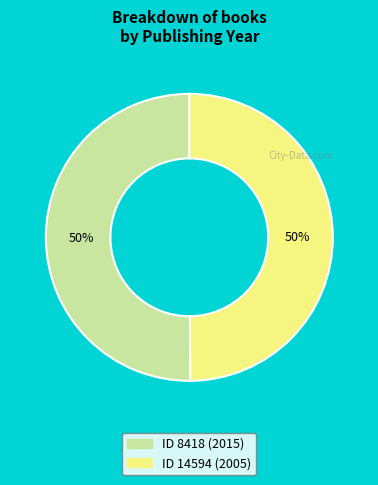

To the nearest percent, what is the average slice percentage?

50%